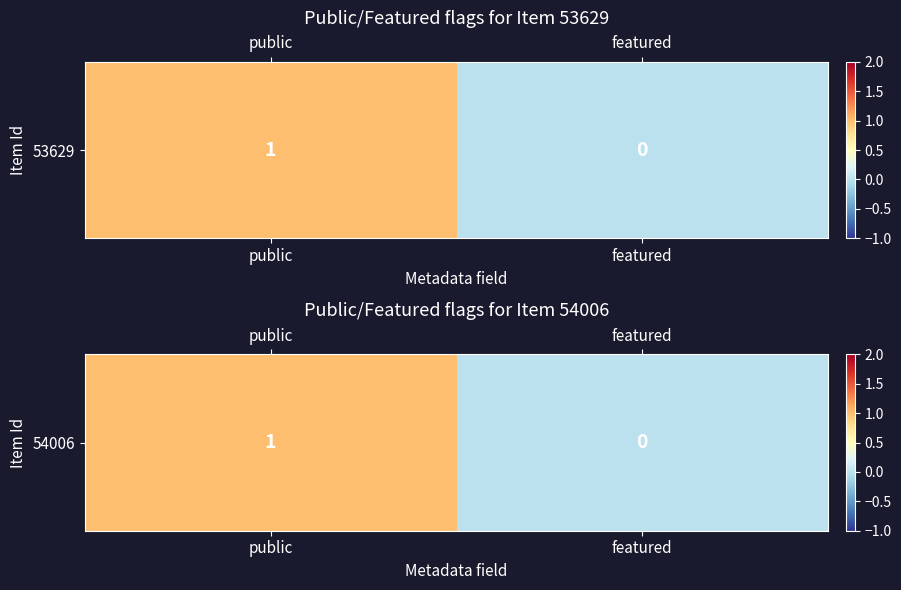

What is the difference between the values at featured and public?

1